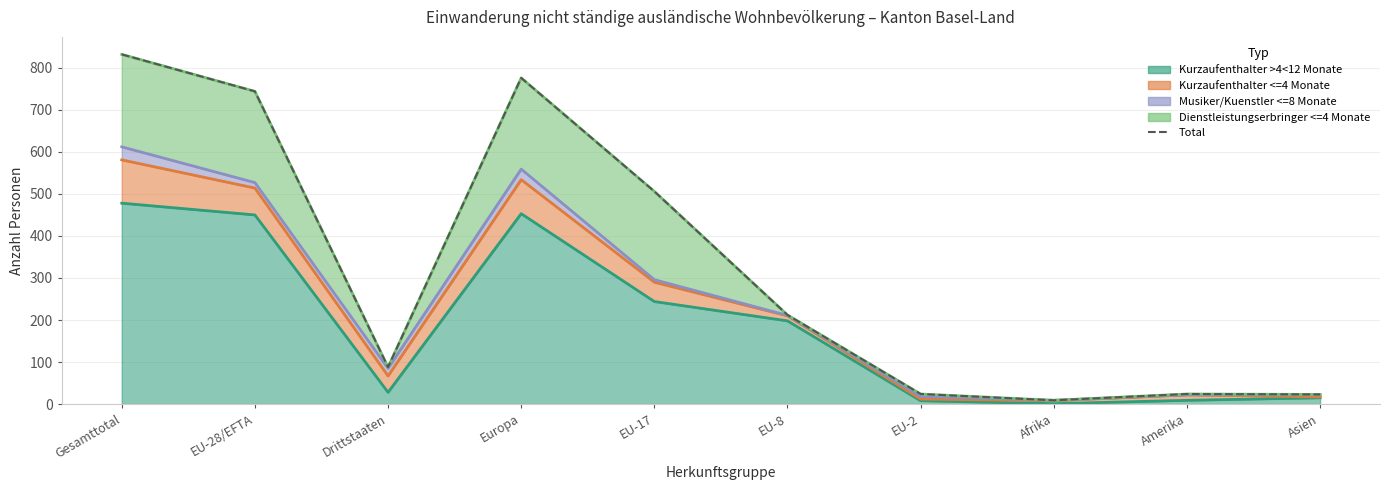

What is the minimum value shown in the chart?

9